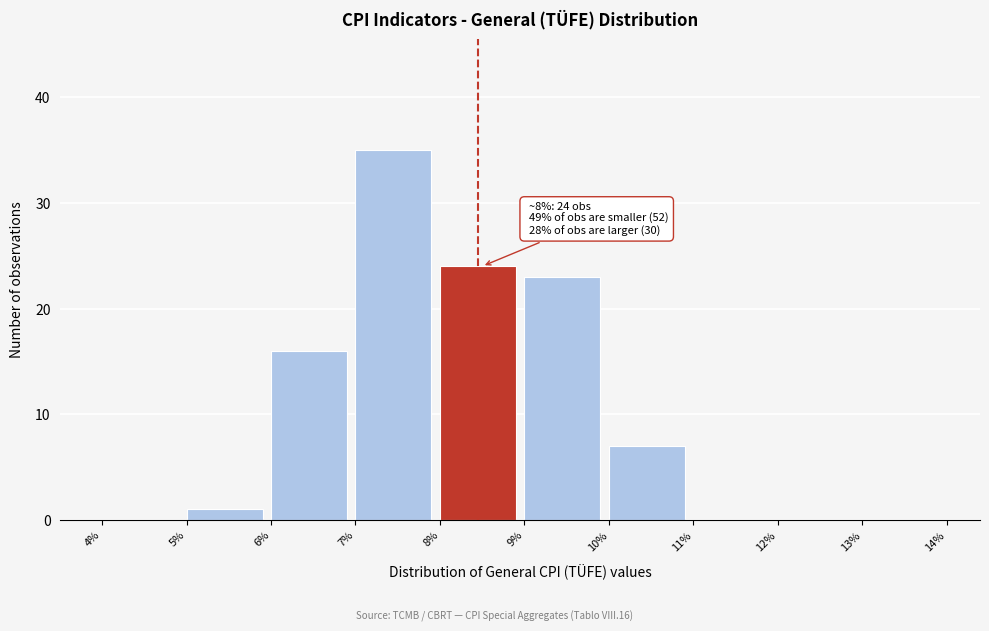

Which range on the x-axis has the tallest bar?

7% to 8%